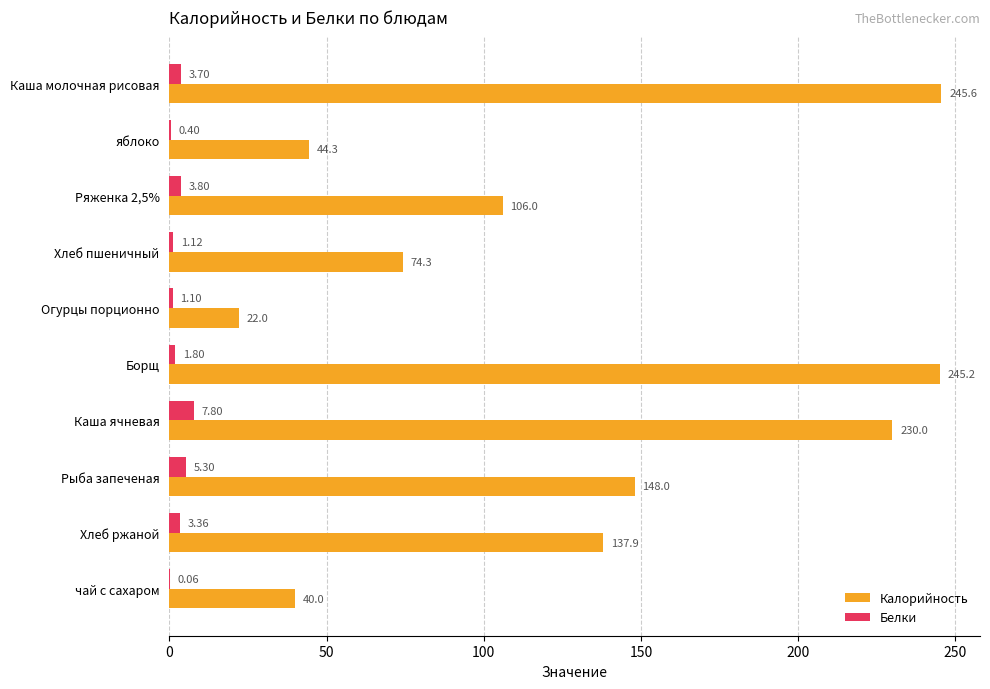

What is the sum of the Белки values at Каша молочная рисовая and Огурцы порционно?

4.8